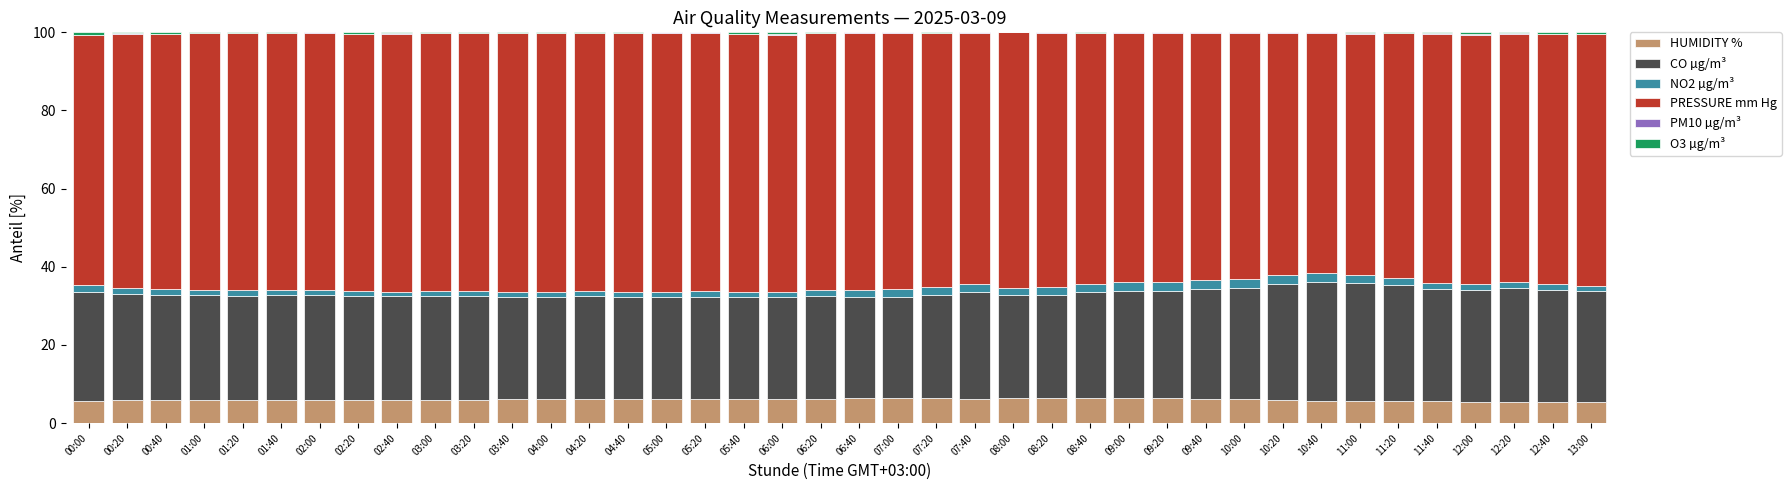

True or false: HUMIDITY % has a value of 6.0 at 03:00.

True